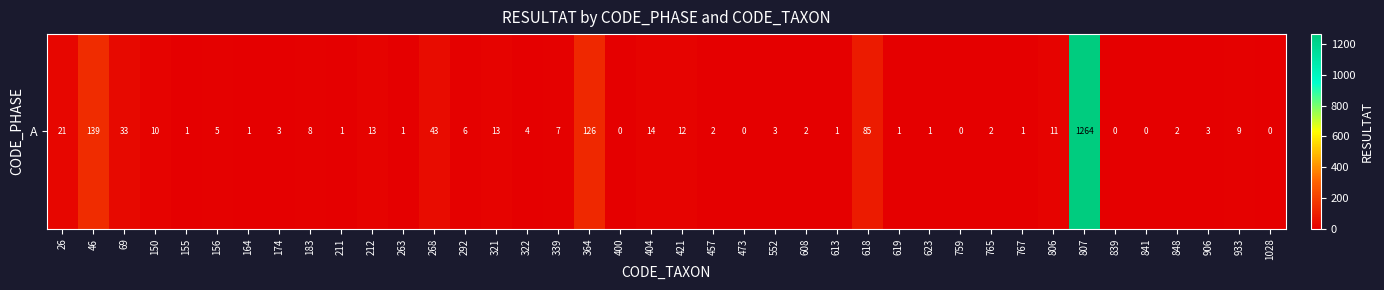

Reading right to left, extract all data points from this chart.

1028=0	933=9	906=3	848=2	841=0	839=0	807=1264	806=11	767=1	765=2	759=0	623=1	619=1	618=85	613=1	608=2	552=3	473=0	457=2	421=12	404=14	400=0	364=126	339=7	322=4	321=13	292=6	268=43	263=1	212=13	211=1	183=8	174=3	164=1	156=5	155=1	150=10	69=33	46=139	26=21